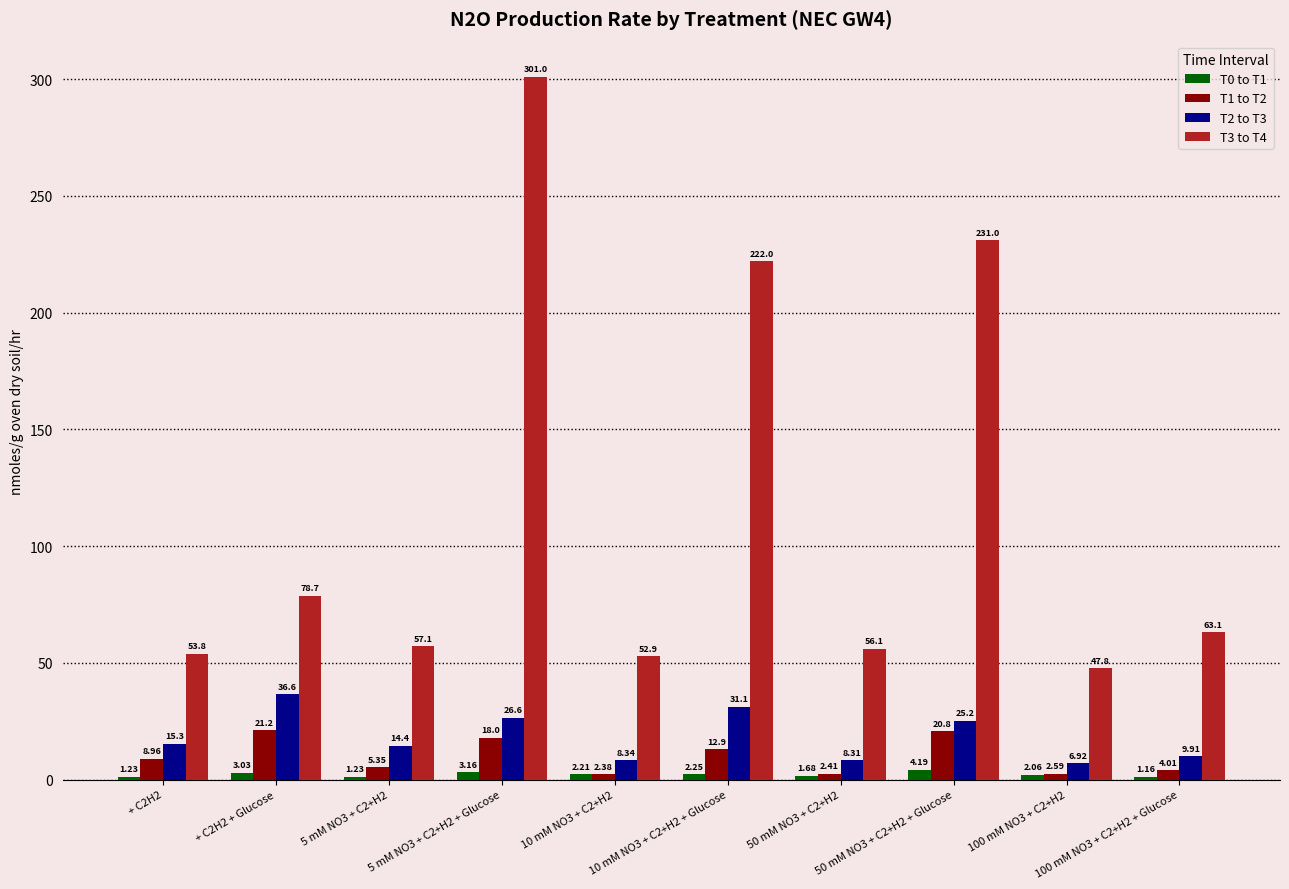

Which series has the largest range (max minus min)?

T3 to T4